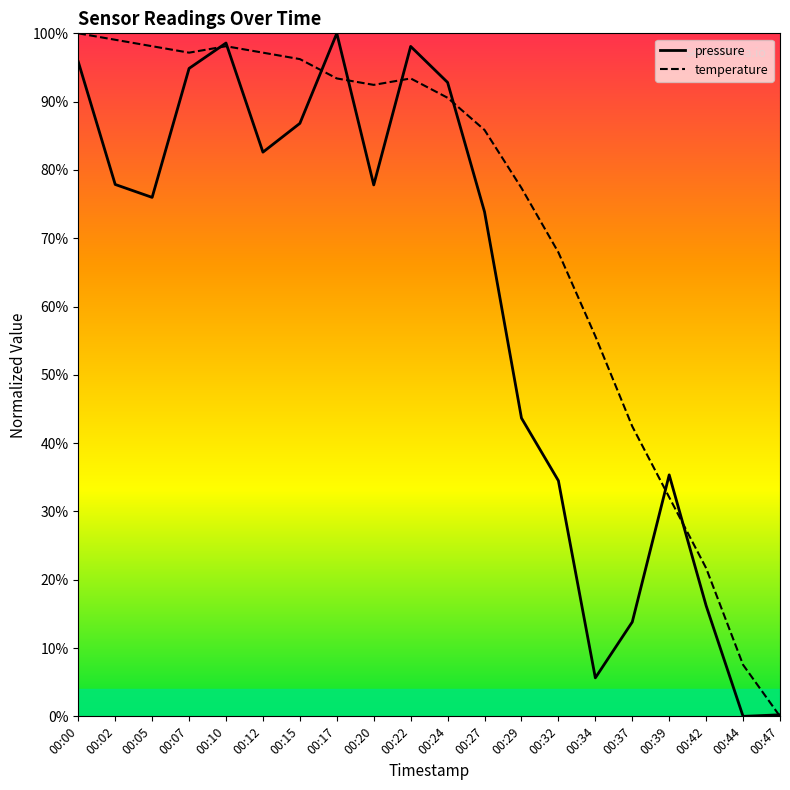

In temperature, how many points are higher than both neighbors (excluding endpoints)?

2